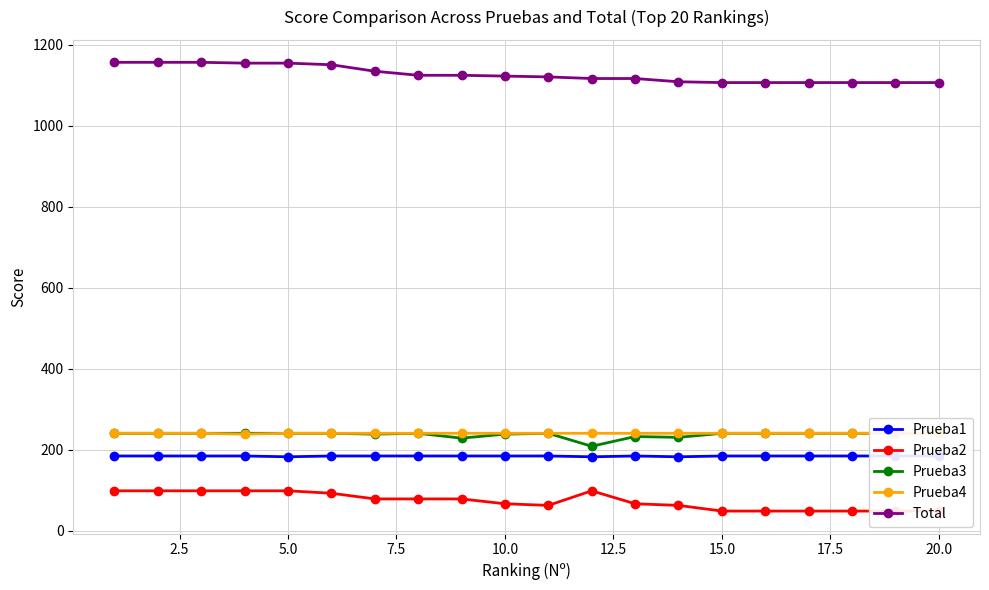

At how many categories does at least one series exceed 788?

20